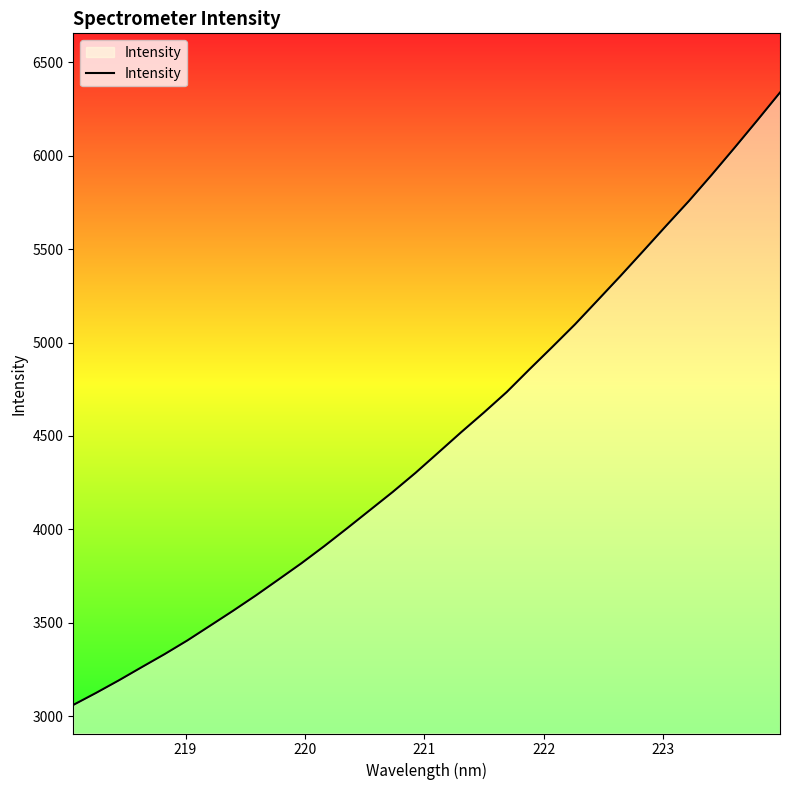

Reading left to right, list all the values displayed in this chart.

3059.6	3124.0	3191.4	3261.8	3331.4	3405.0	3484.1	3563.6	3645.7	3731.7	3818.3	3909.9	4005.3	4102.6	4199.9	4302.1	4410.6	4519.5	4625.2	4734.7	4856.7	4976.2	5097.6	5227.2	5357.4	5490.8	5625.4	5758.1	5898.2	6042.6	6189.6	6339.0